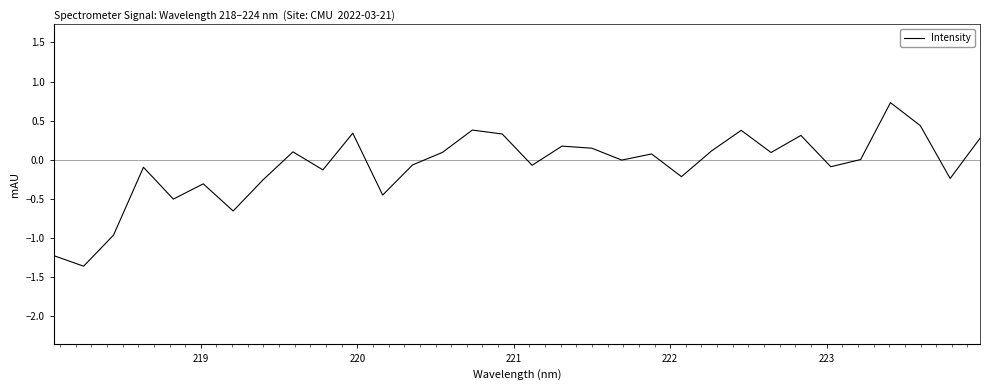

What is the greatest value displayed?

0.7